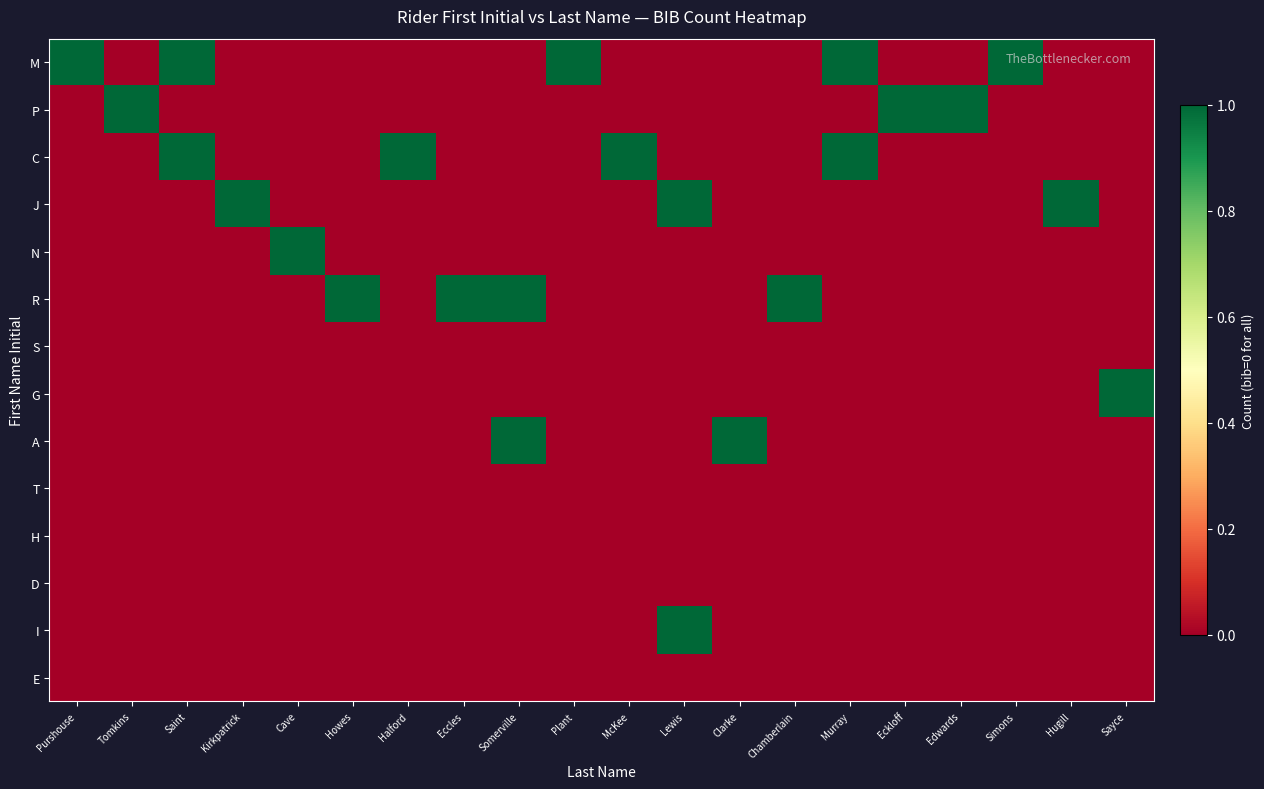

List the series in order of their peak value, lowest first.

S, T, H, D, E, M, P, C, J, N, R, G, A, I